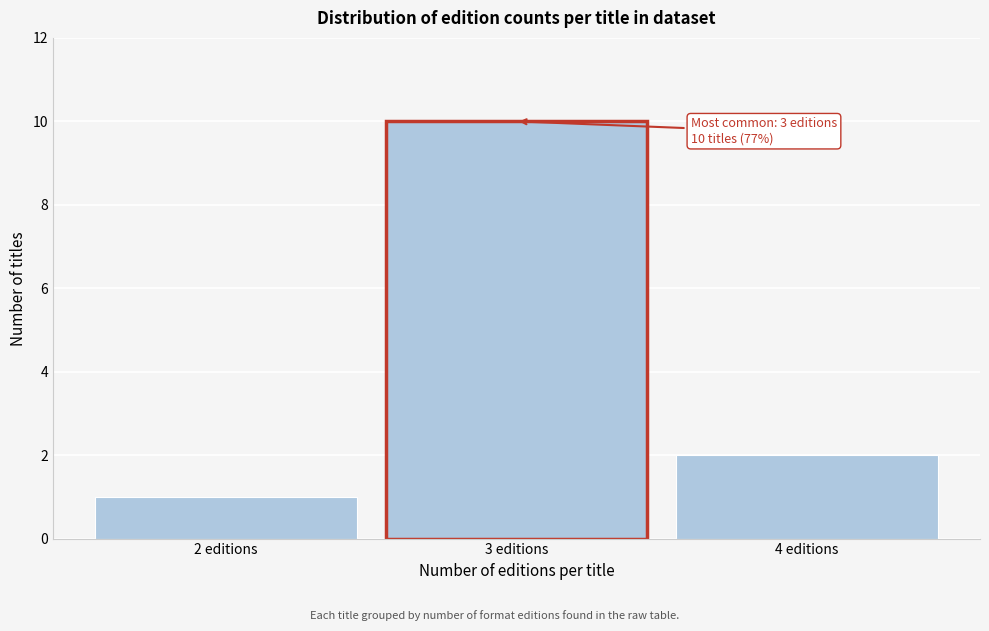

Which range on the x-axis has the tallest bar?

2.5 to 3.5